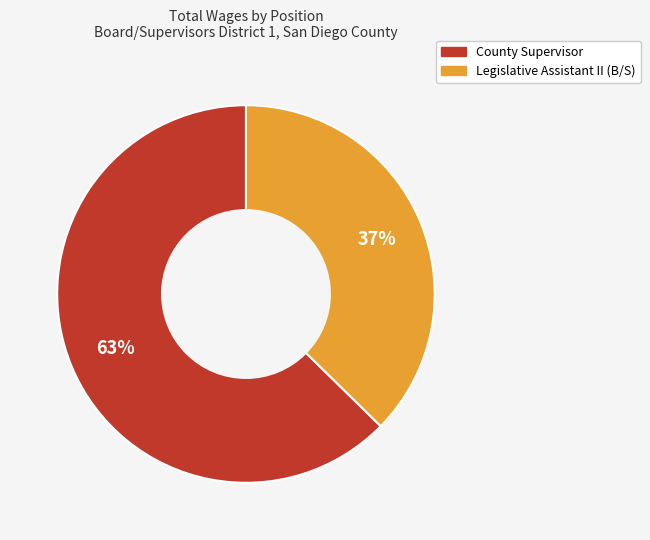

Is the sum of Legislative Assistant II (B/S) and County Supervisor greater than half?

Yes